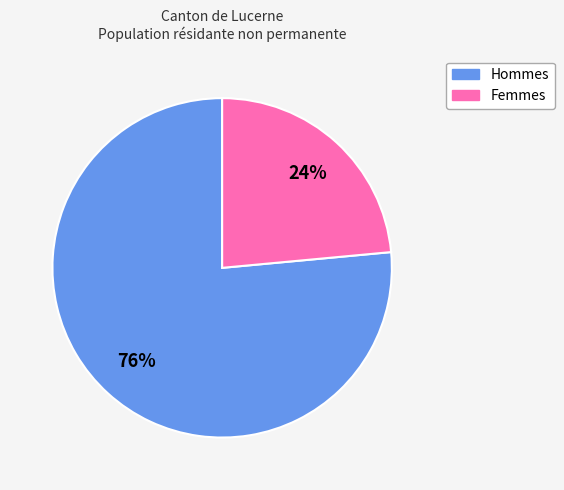

How many slices are in this pie chart?

2